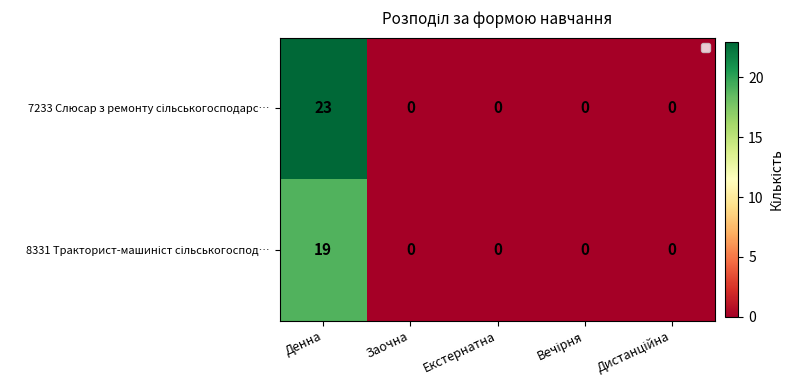

Which series has the largest total across all categories?

7233 Слюсар з ремонту сільськогосподарс…